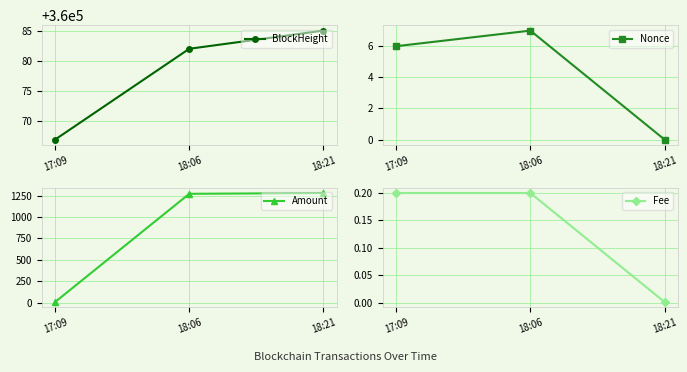

Rank the series by their maximum value, from highest to lowest.

BlockHeight, Amount, Nonce, Fee